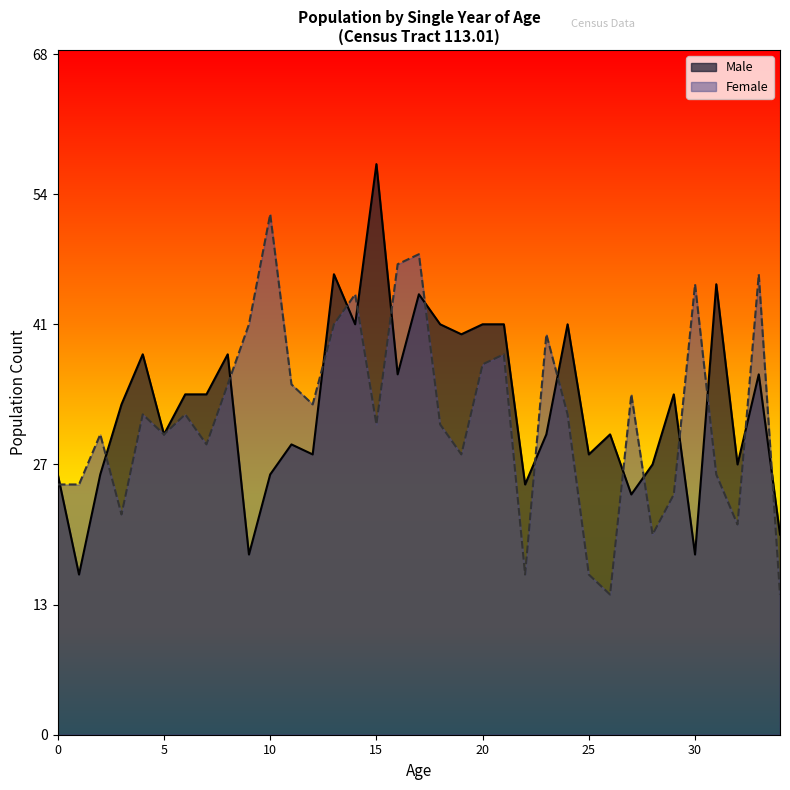

Does the chart display data point markers on the line(s)?

No